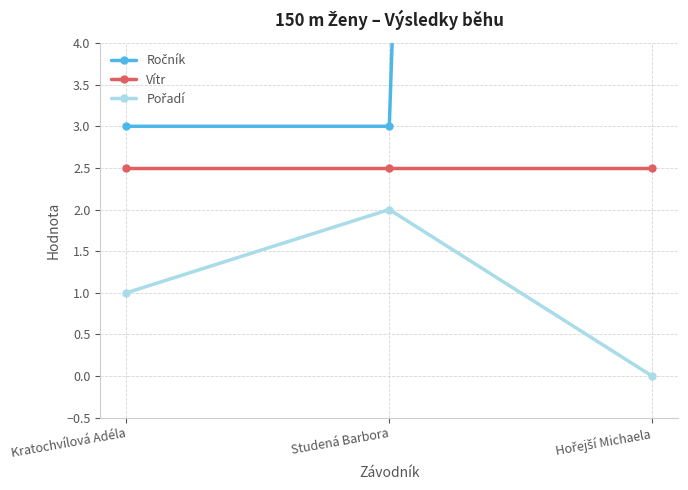

List the series in order of their peak value, highest first.

Ročník, Vítr, Pořadí